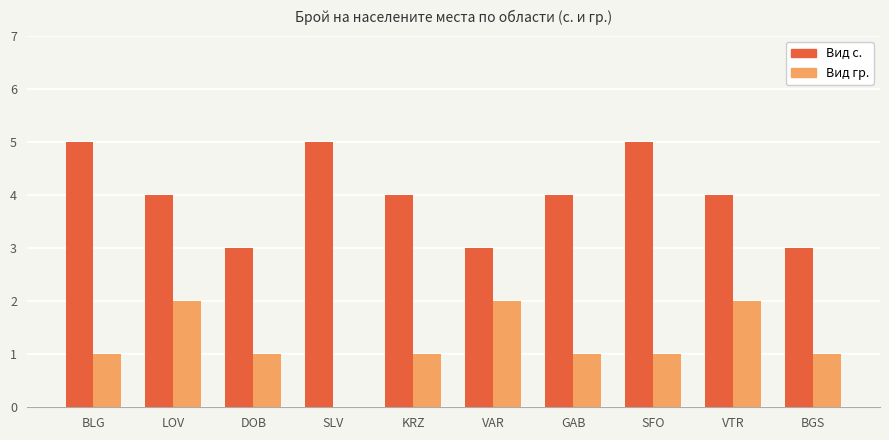

What is the total value across all series at DOB?

4